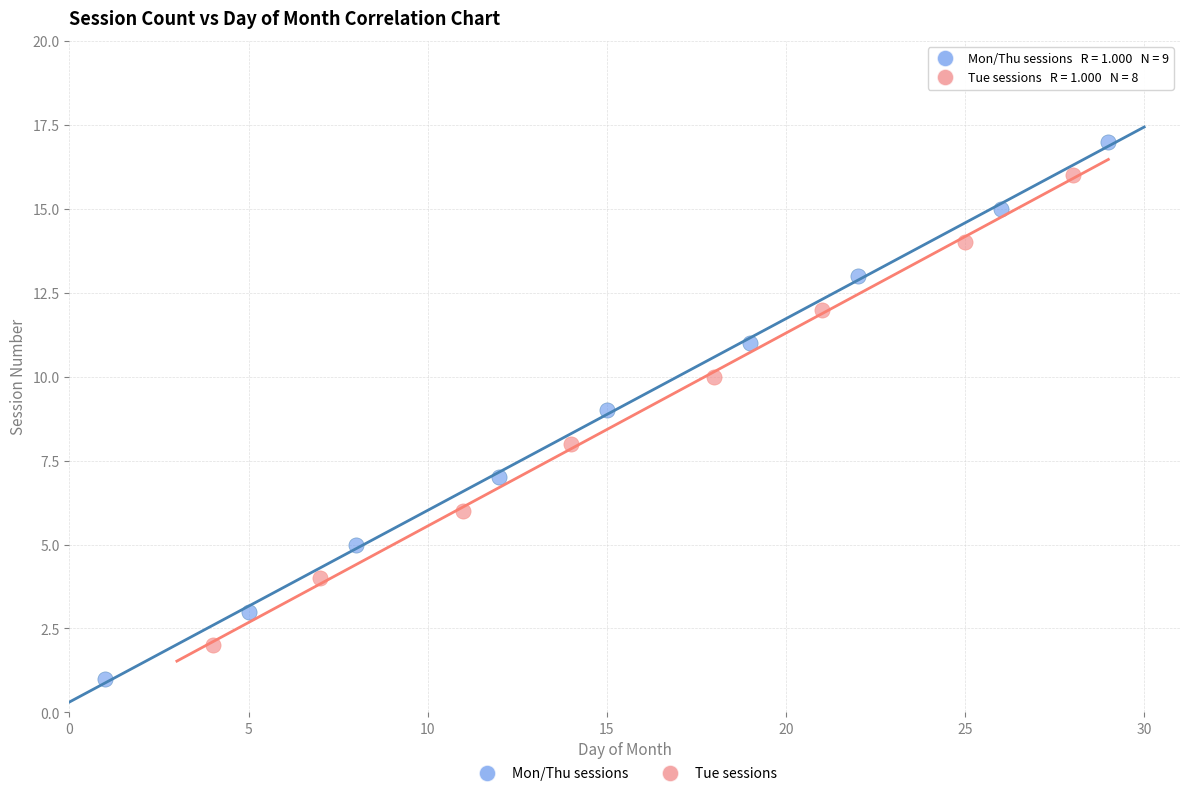

Which series reaches the minimum Y coordinate?

Mon/Thu sessions